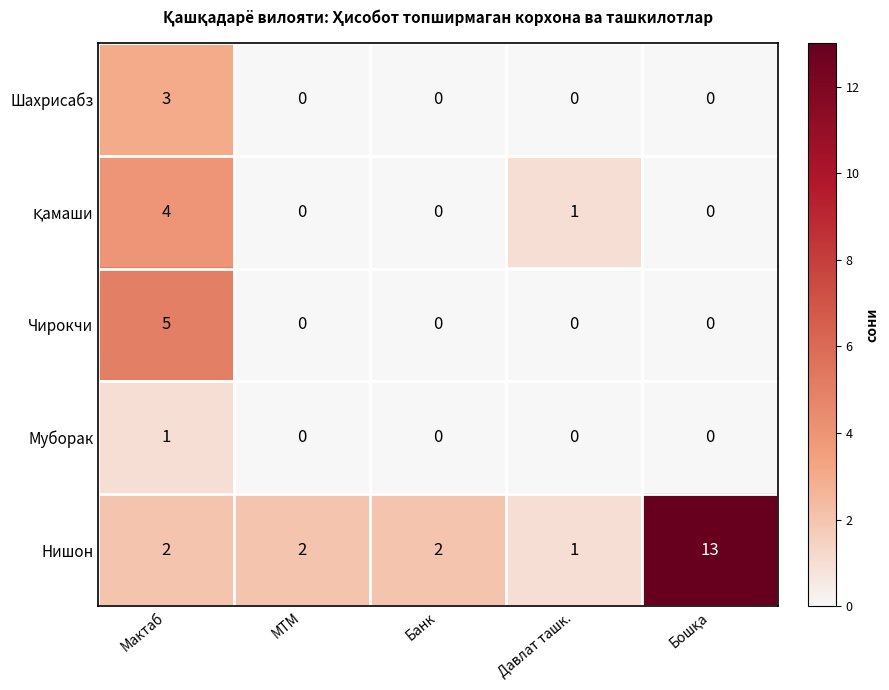

What is the maximum value shown in the chart?

13